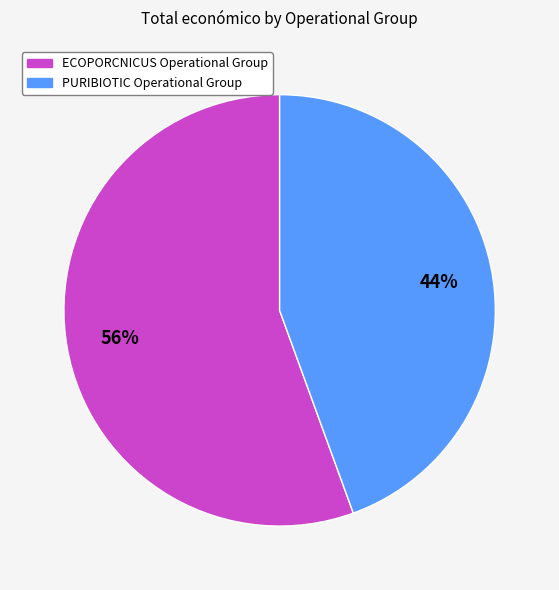

Which has a higher value, ECOPORCNICUS Operational Group or PURIBIOTIC Operational Group?

ECOPORCNICUS Operational Group